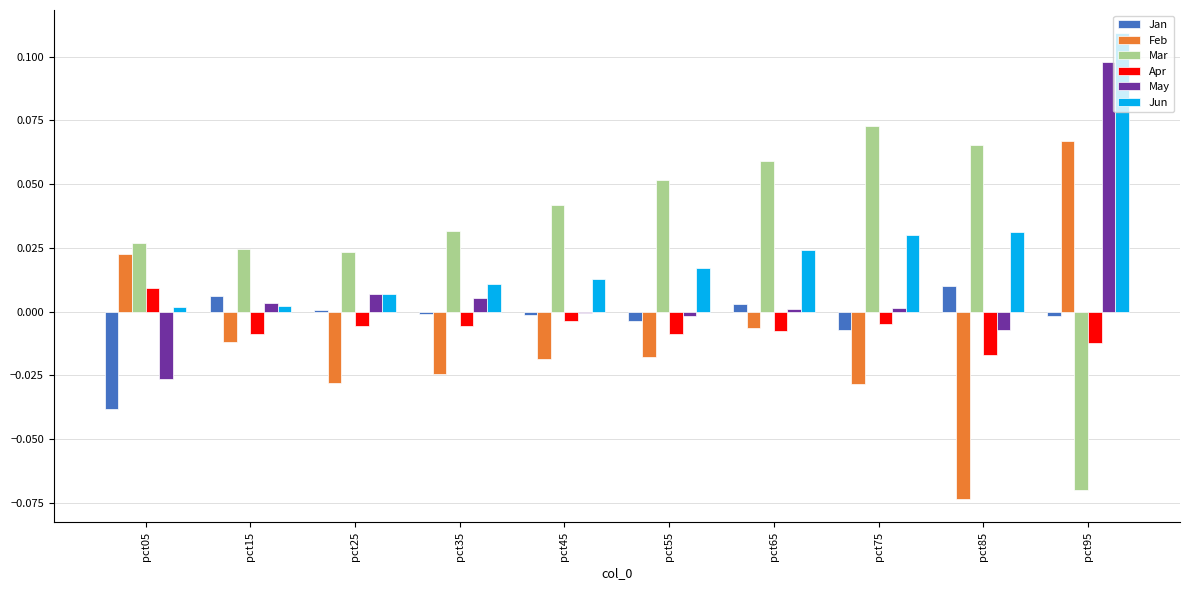

Between pct35 and pct45, which series saw the biggest shift?

Mar